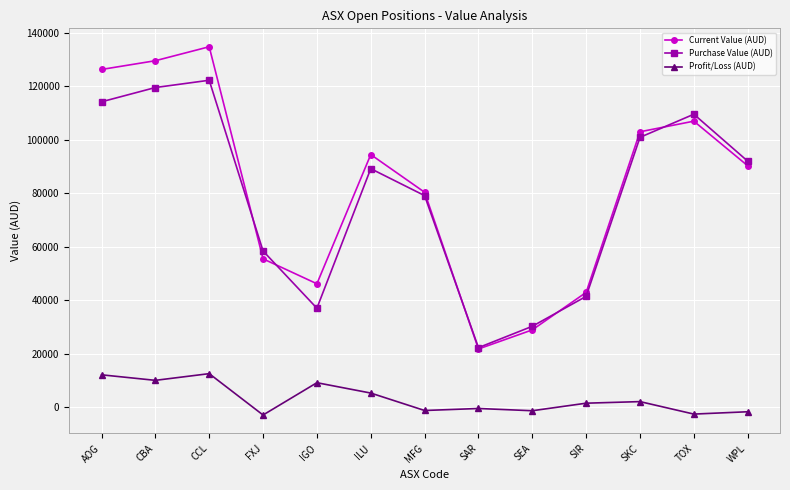

Between FXJ and SKC, which series saw the biggest shift?

Current Value (AUD)